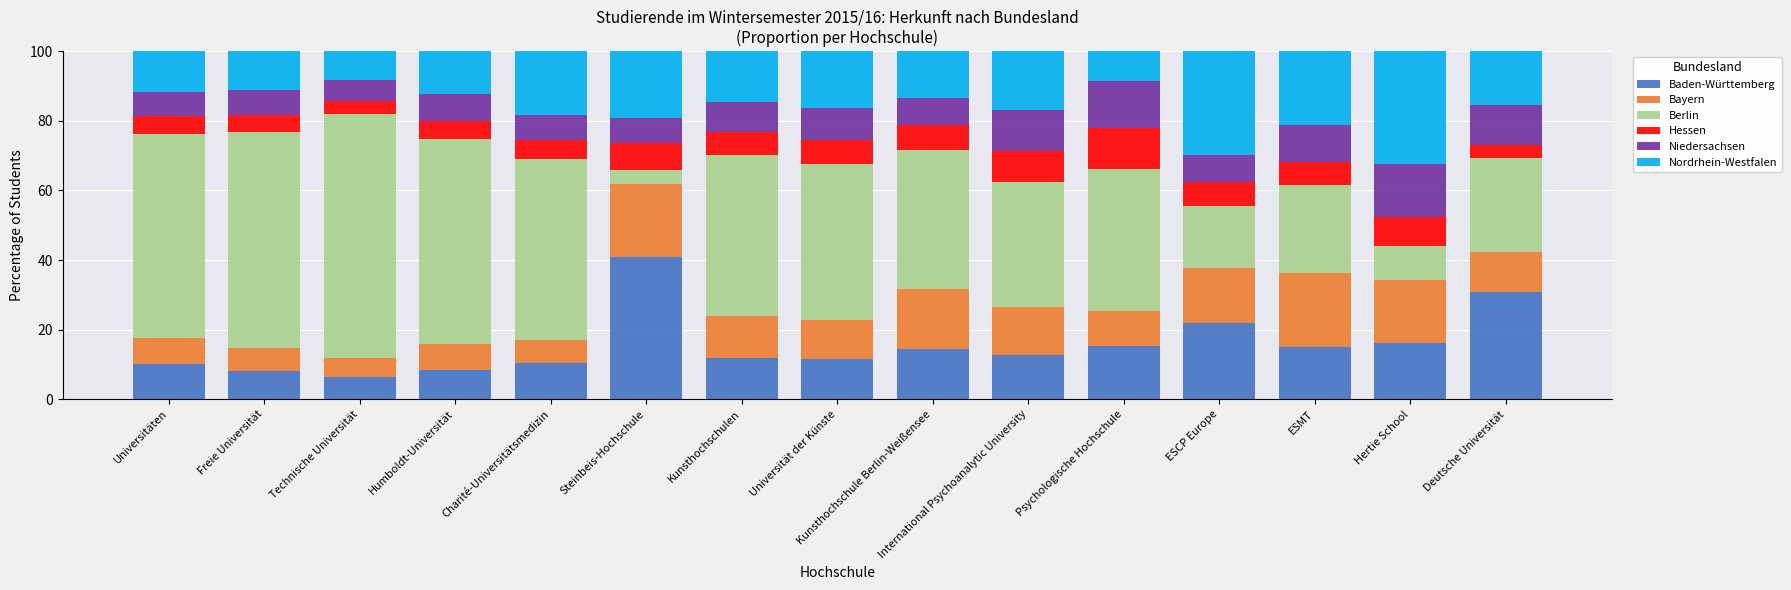

What is the total value across all series at International Psychoanalytic University?

100.0